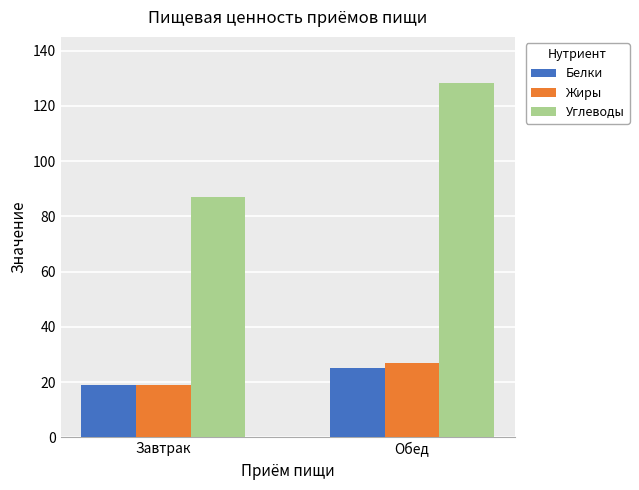

What is the difference between the highest and lowest values at Обед?

103.2